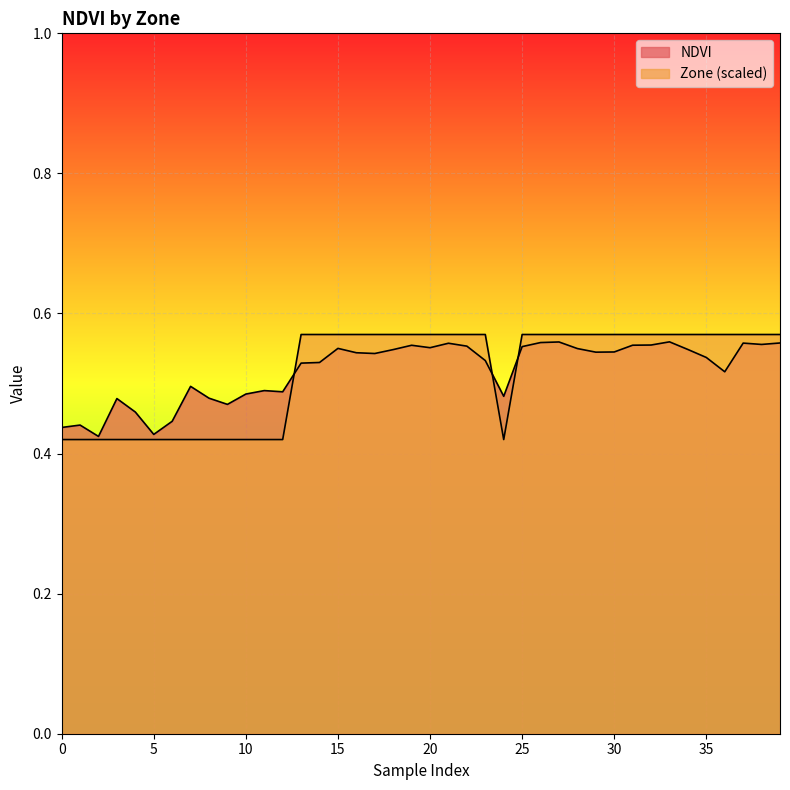

What is the value of the NDVI point at the 38th from the left?

0.6